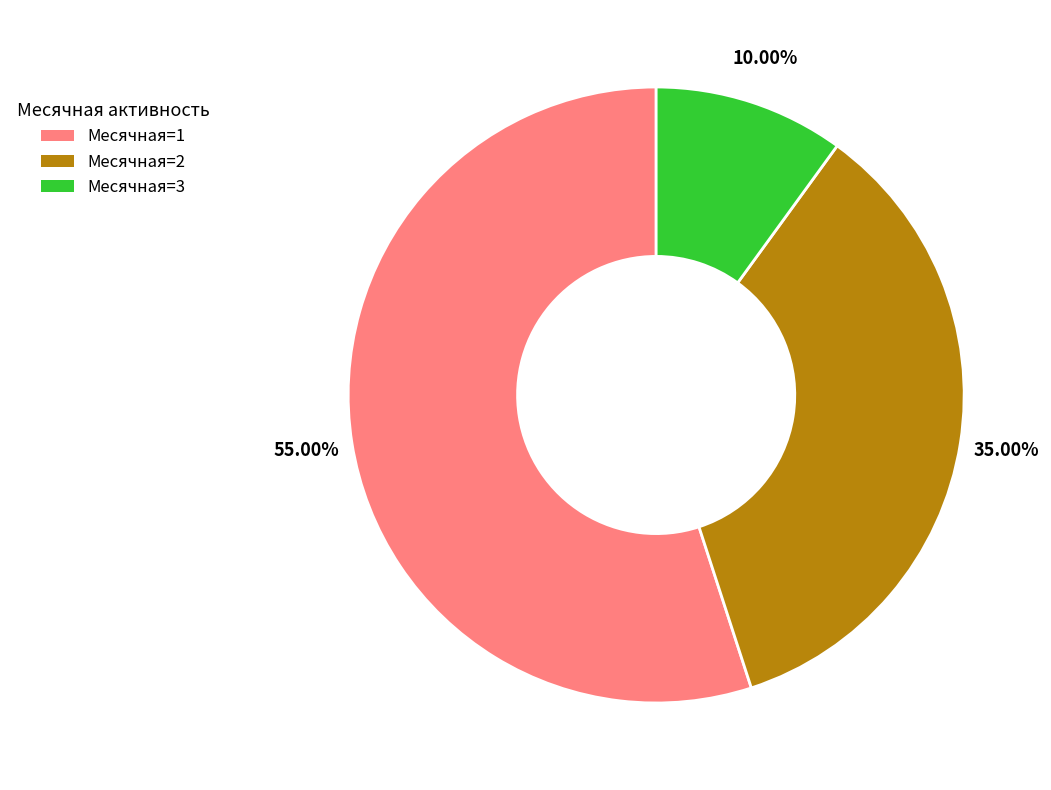

Combined, do Месячная=1 and Месячная=2 account for over 50%?

Yes